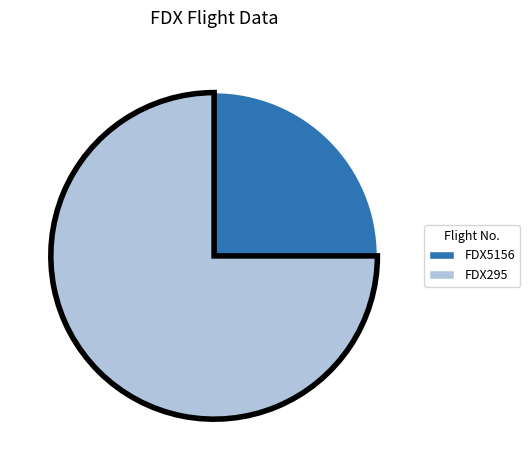

Which category has the smallest portion of the pie?

FDX5156